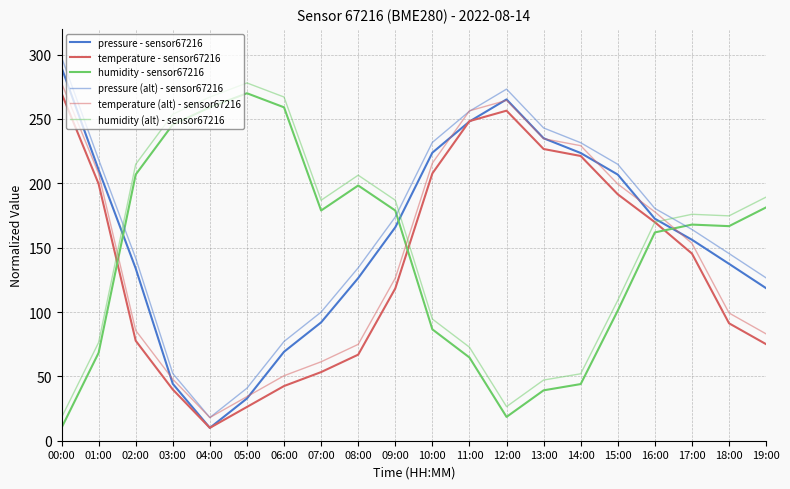

Is this an area chart (filled region under the line)?

No